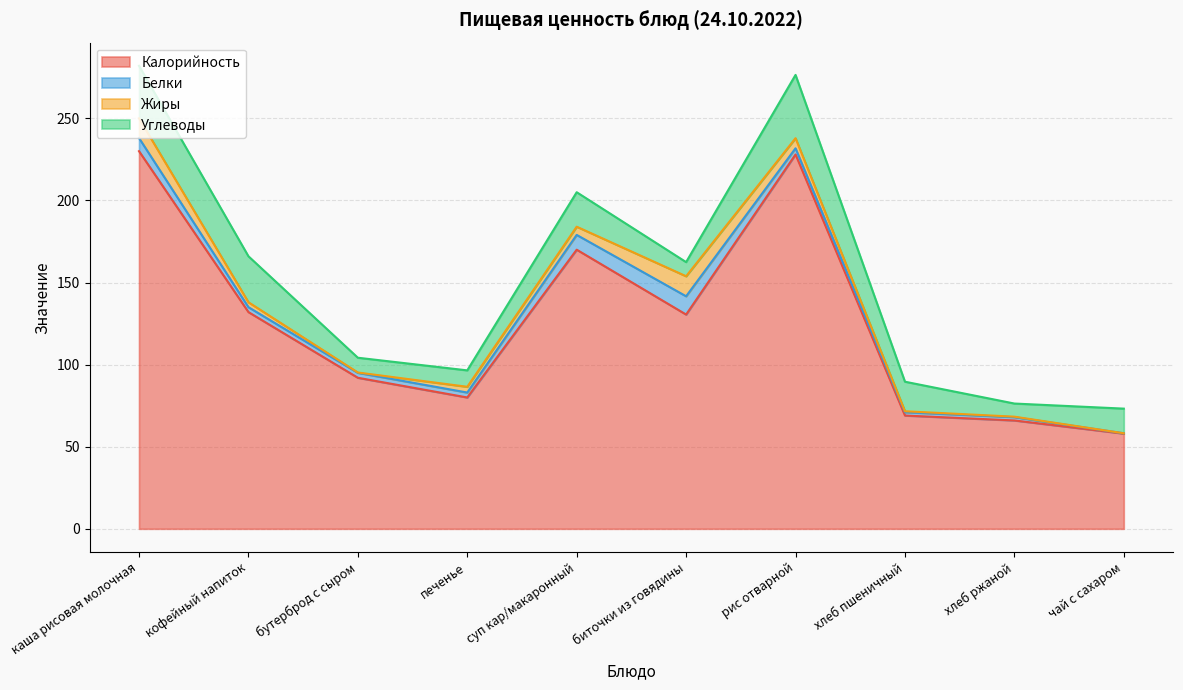

What is the total value across all series at каша рисовая молочная?

282.0